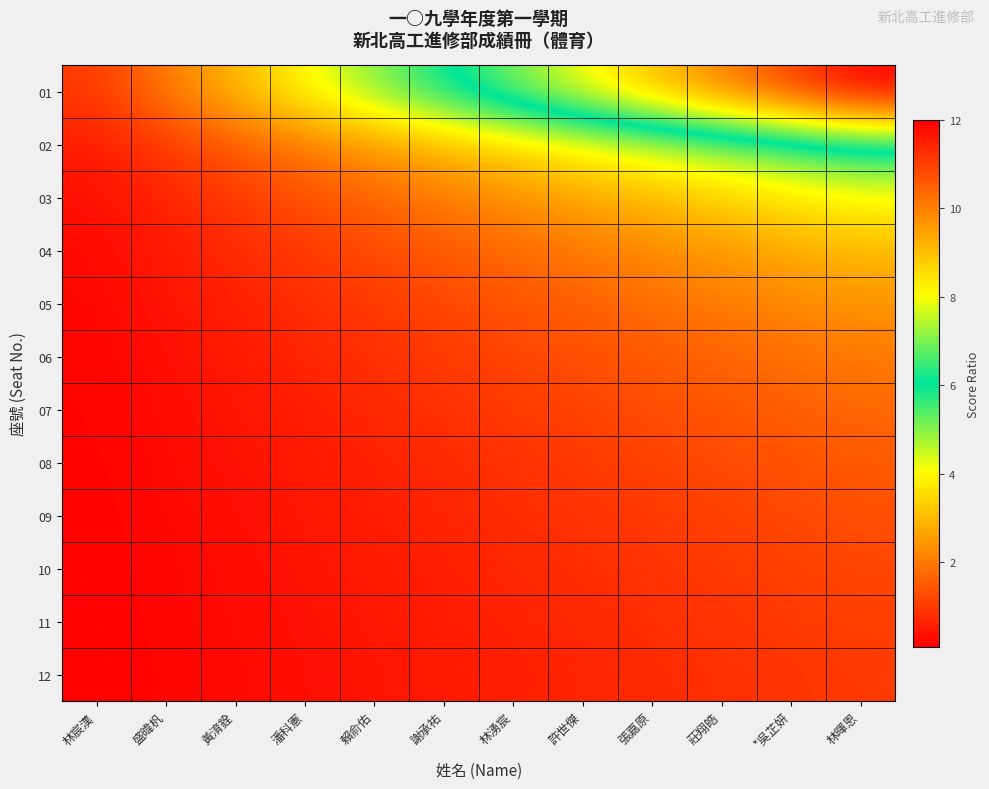

Which label corresponds to the smallest value in the chart?

林宸漢